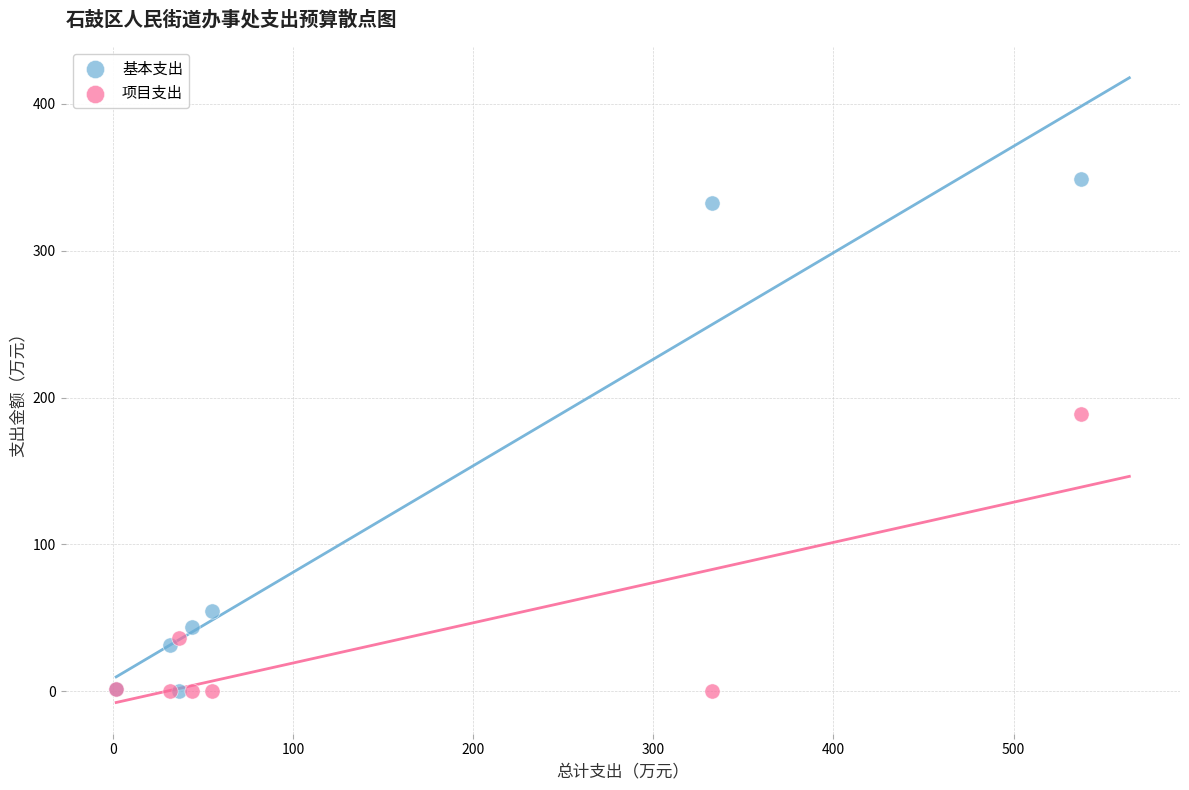

Which series has the largest Y range (max minus min)?

基本支出